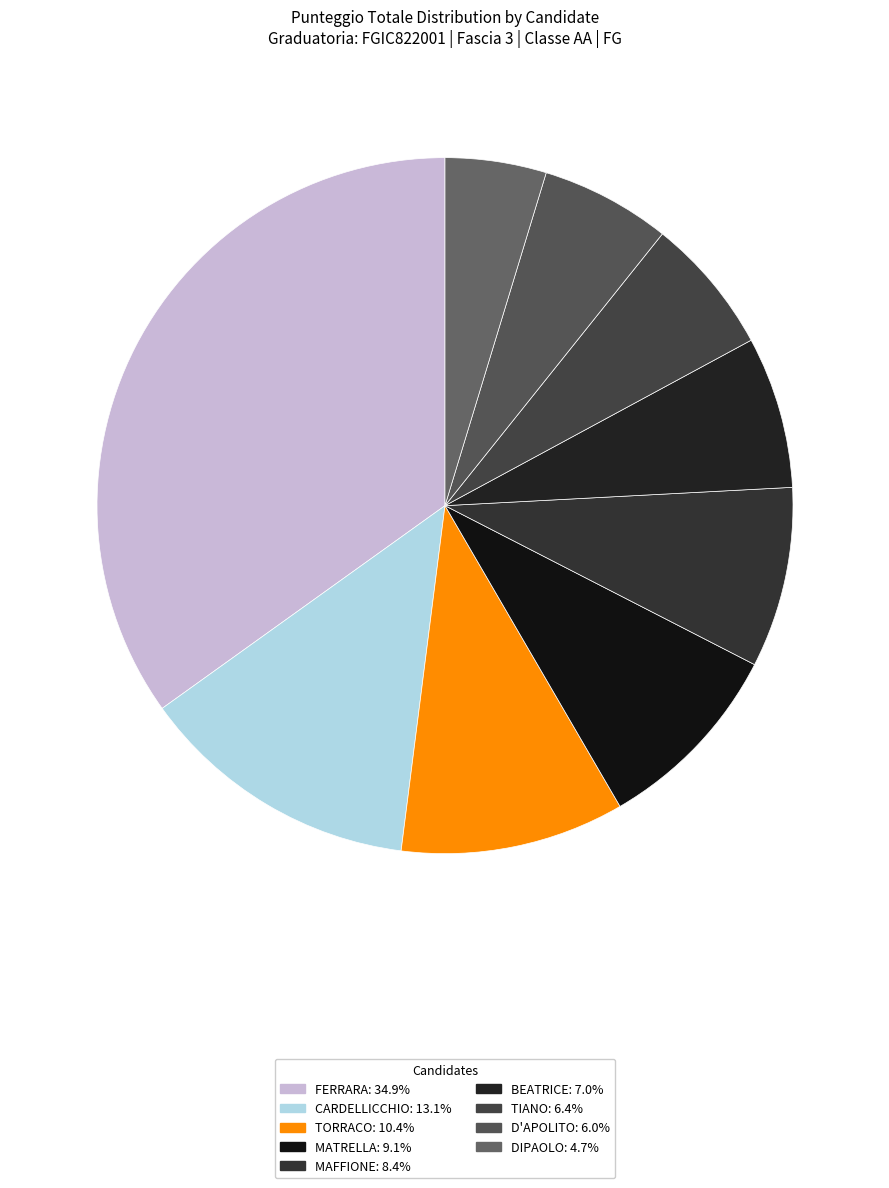

Which slice is the smallest?

DIPAOLO